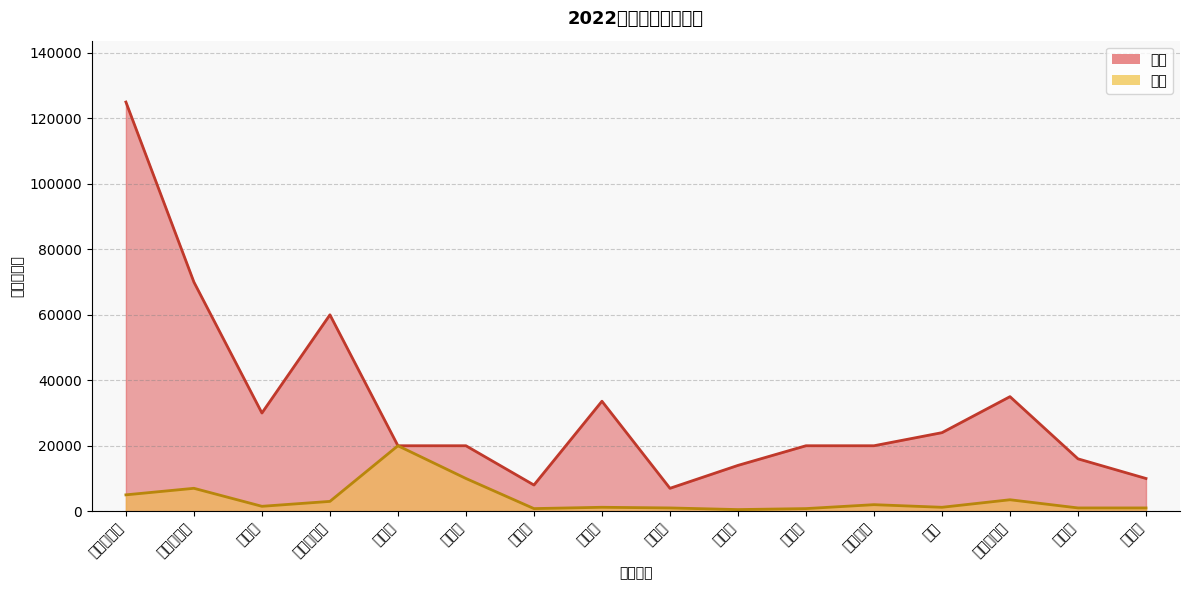

Does the chart have visible grid lines?

Yes